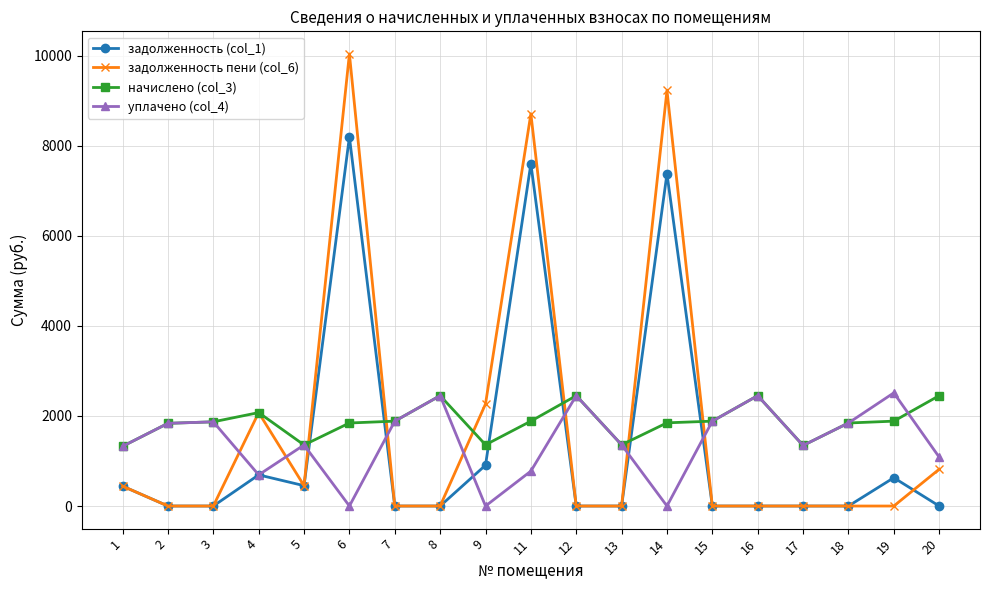

True or false: начислено (col_3) has more than 1 points higher than both neighbors.

True